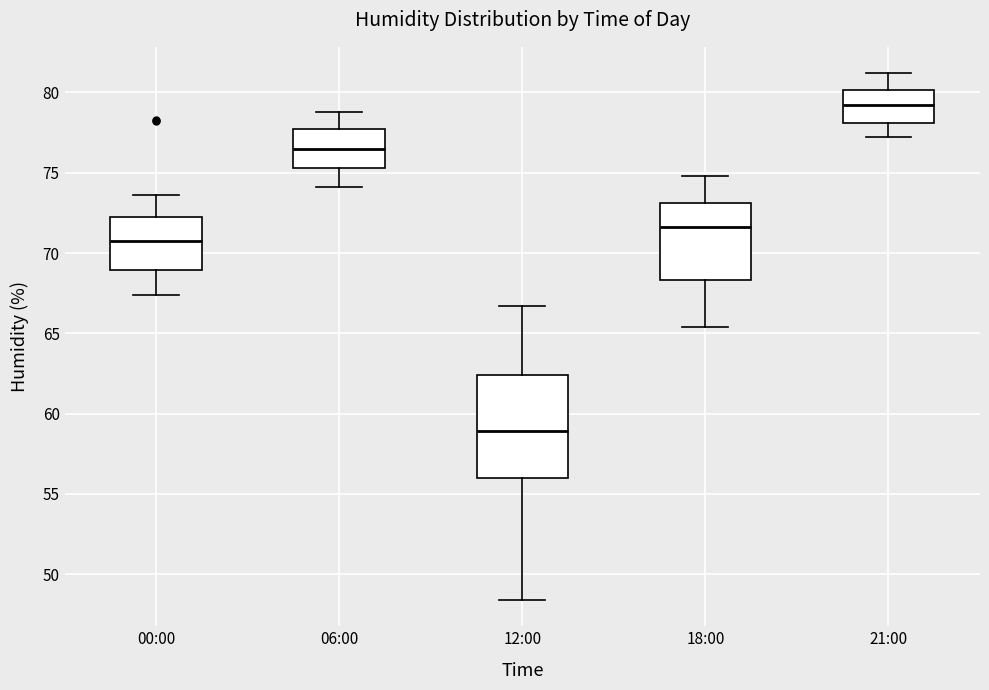

Which box is the tallest, from its lower edge to its upper edge?

12:00